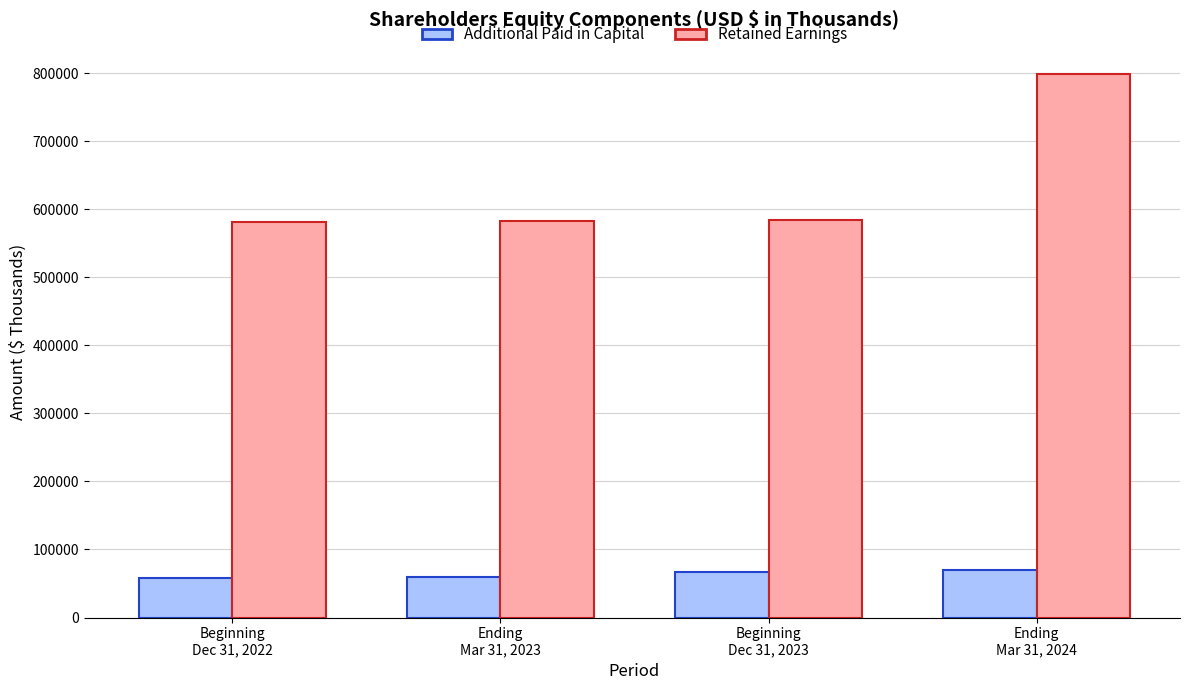

How many bars are there in each group?

2